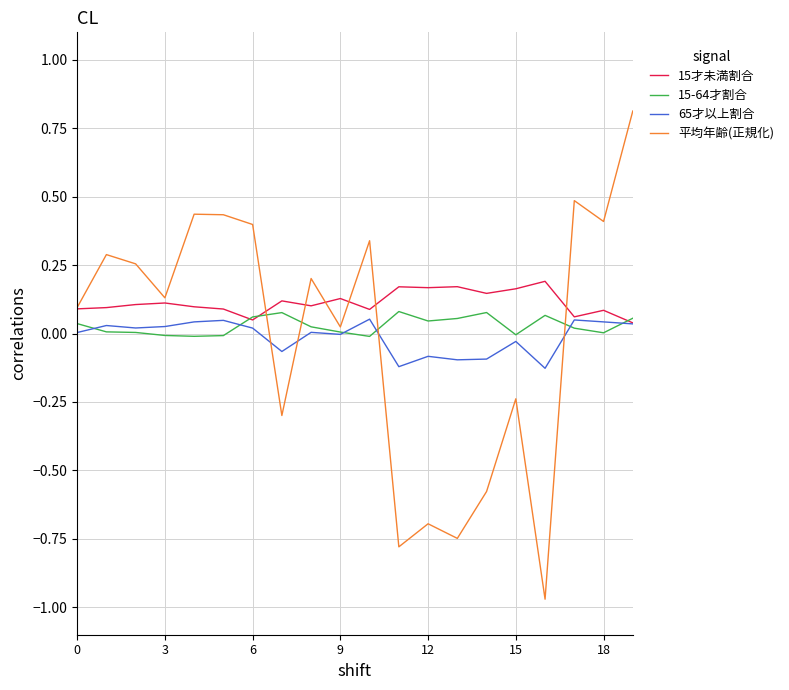

What is the maximum value for 平均年齢(正規化)?

0.8